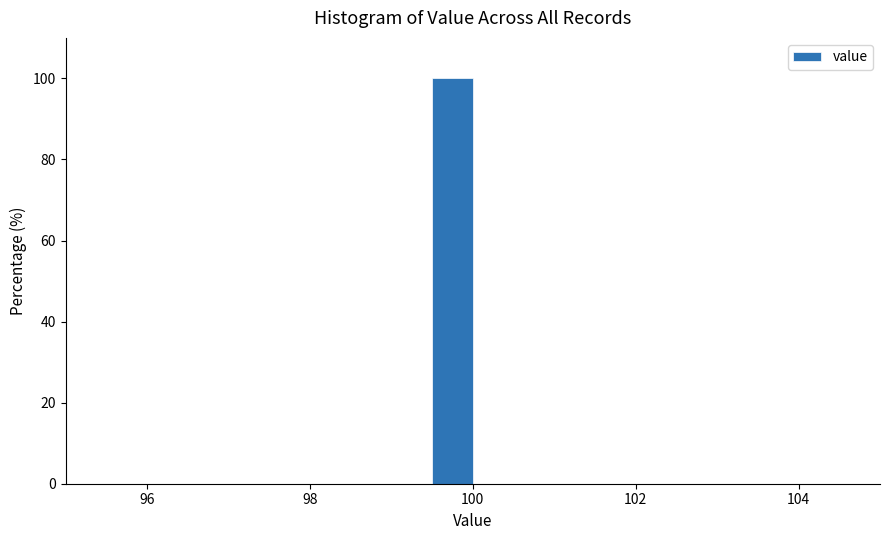

Around what value on the x-axis is the tallest bar? Give the approximate position of its centre, as read against the axis.

99.8